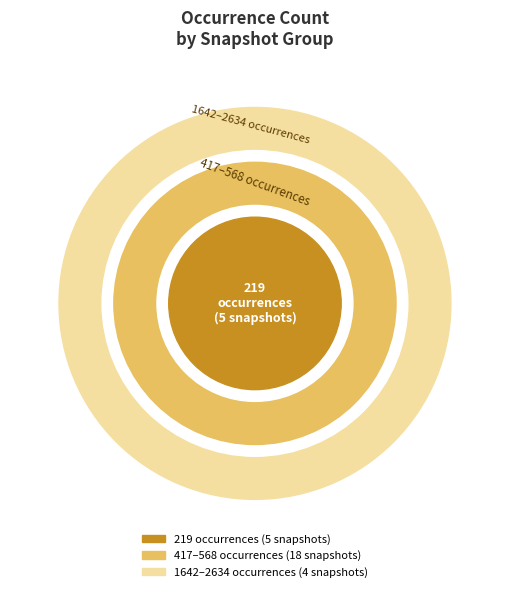

Is it true that 2019-01-01 is 14% of the pie?

False